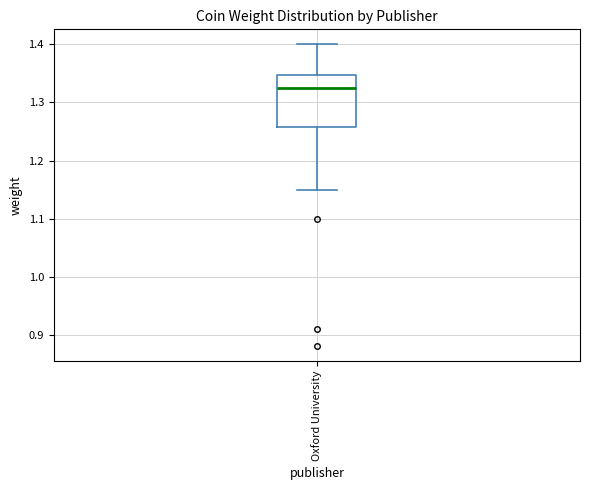

Transcribe this box plot: give where the median line is, the range the box spans, and where the two whiskers end, as read against the y-axis. The values are not printed on the chart, so give them approximately, as read against the axis.

median 1.33, box 1.26 to 1.35, whiskers 1.15 to 1.40